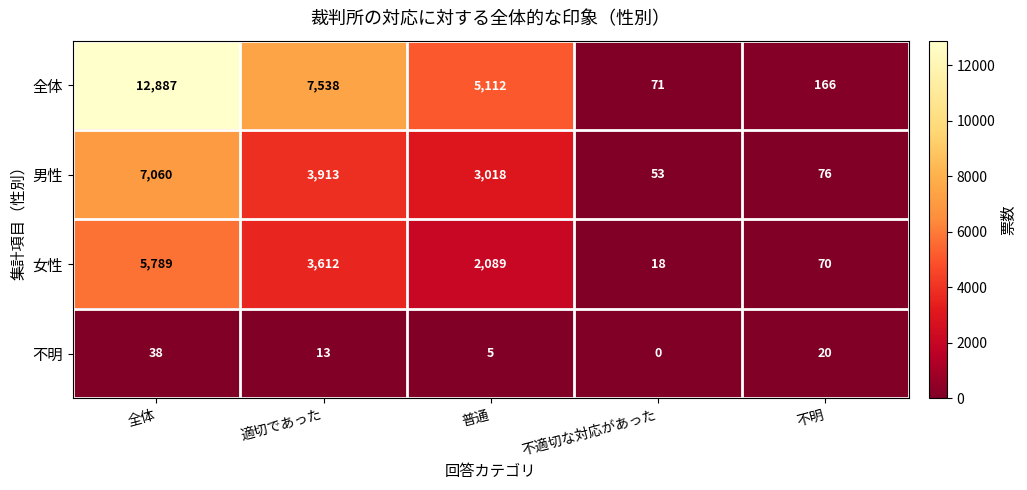

Reading left to right, what are all the values shown in this chart?

全体: 全体=12887	適切であった=7538	普通=5112	不適切な対応があった=71	不明=166
男性: 全体=7060	適切であった=3913	普通=3018	不適切な対応があった=53	不明=76
女性: 全体=5789	適切であった=3612	普通=2089	不適切な対応があった=18	不明=70
不明: 全体=38	適切であった=13	普通=5	不適切な対応があった=0	不明=20